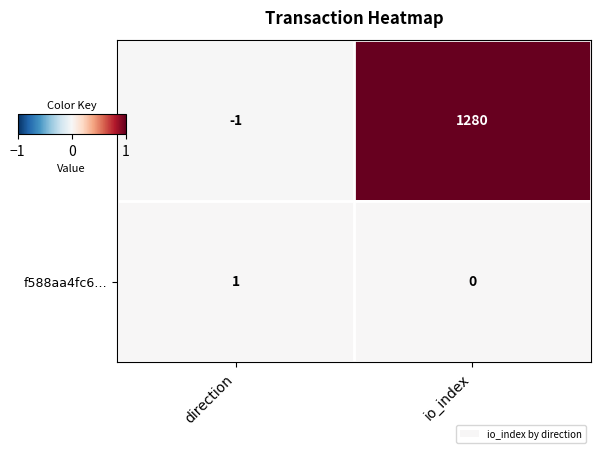

Which category has the highest value across all series?

io_index